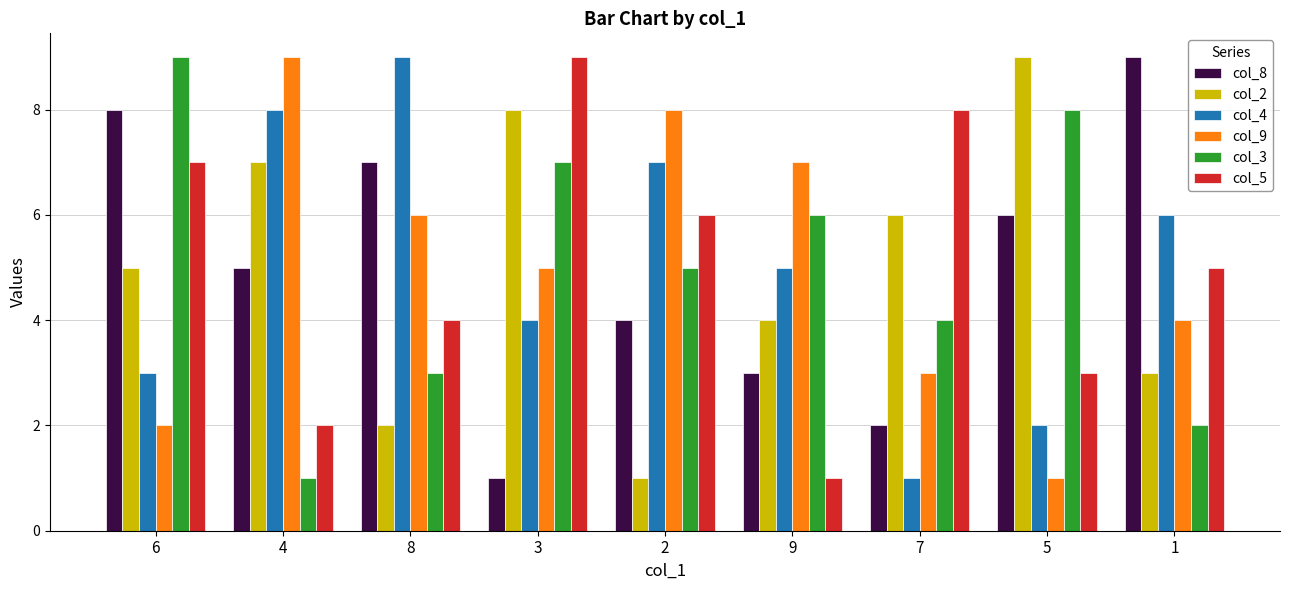

What is the lowest value of the col_5 series?

1